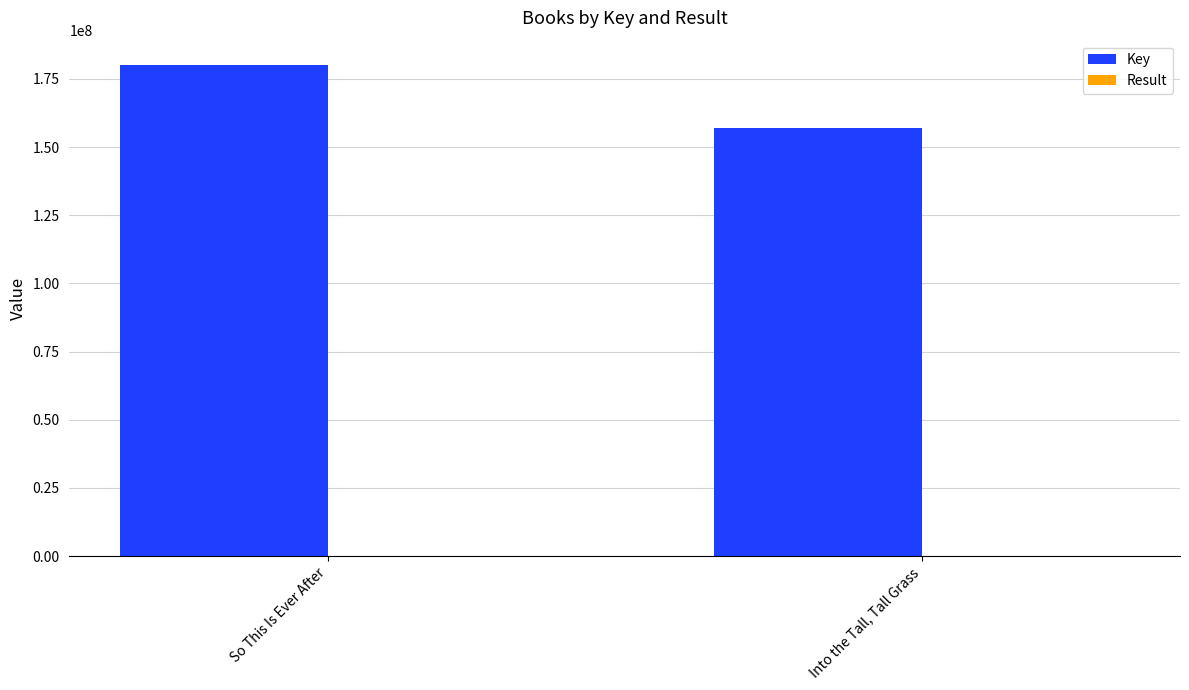

At which label is Key closest to 168470716?

Into the Tall, Tall Grass